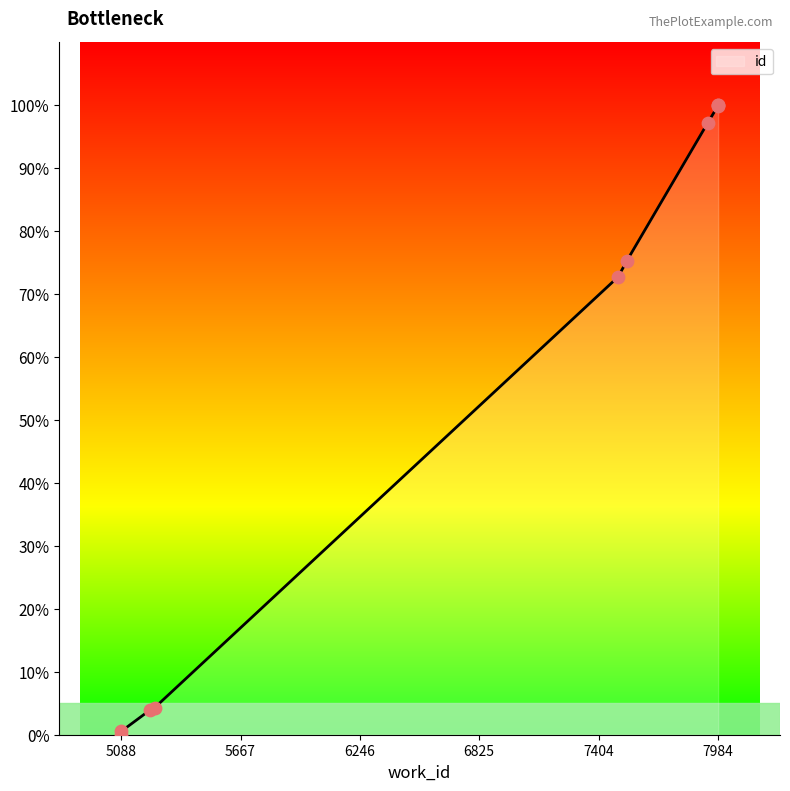

What is the change in value from 5251 to 7541?

+71.0